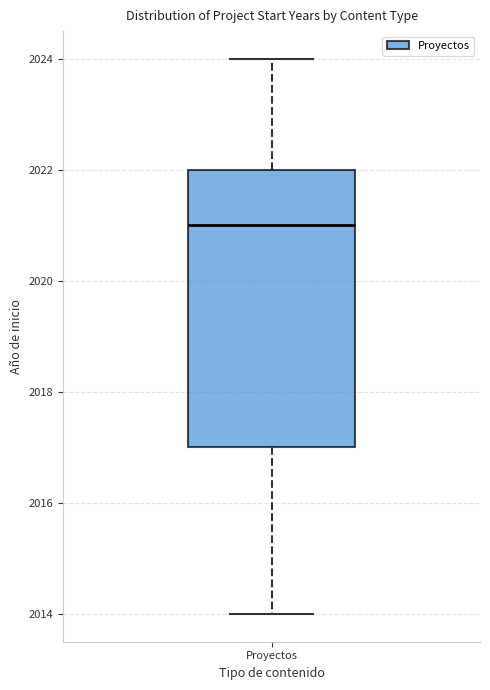

Transcribe this box plot: give where the median line is, the range the box spans, and where the two whiskers end, as read against the y-axis. The values are not printed on the chart, so give them approximately, as read against the axis.

median 2021, box 2017 to 2022, whiskers 2014 to 2024